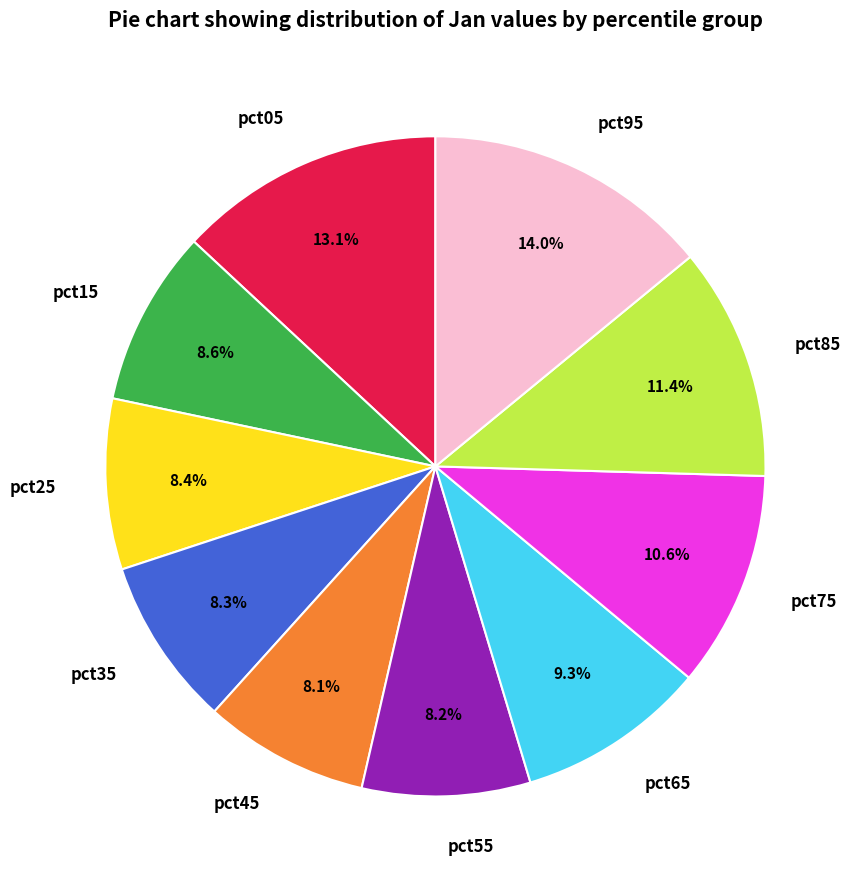

Is there any slice that represents more than half of the pie?

No